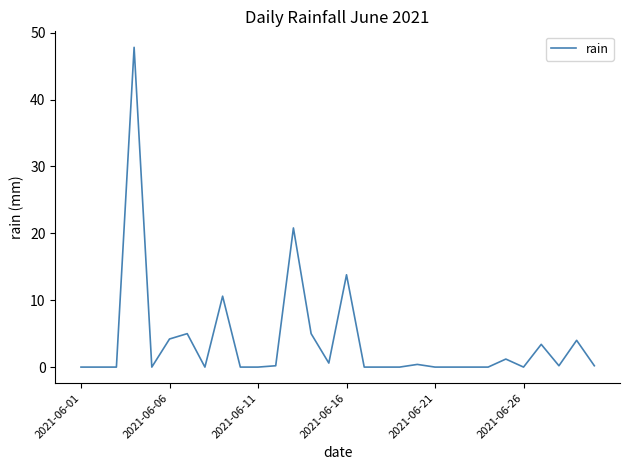

What is the maximum value shown in the chart?

47.8